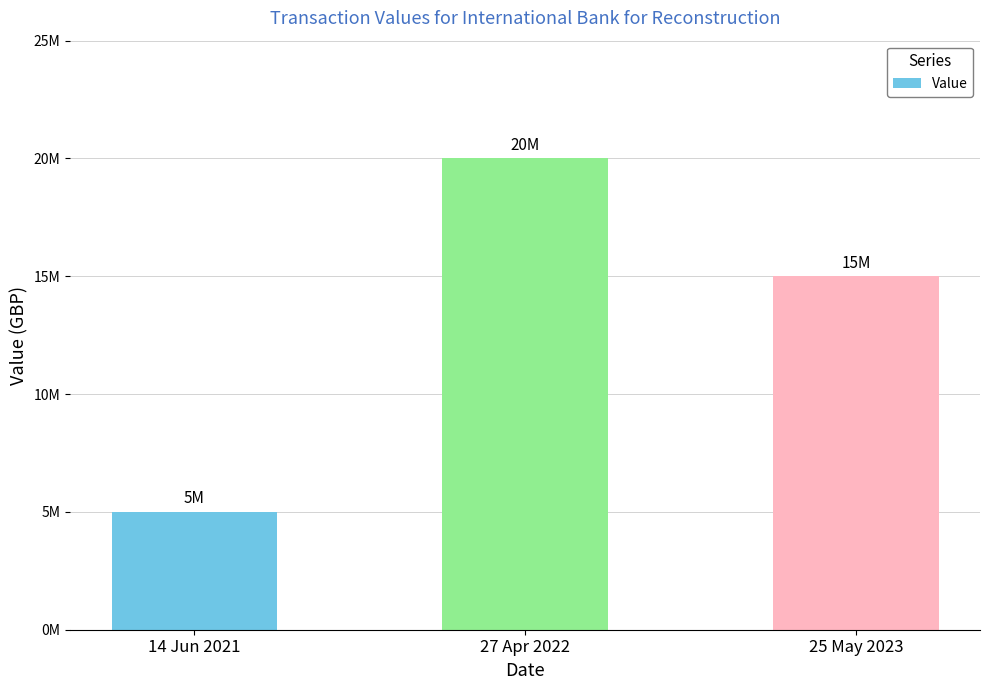

What is the maximum value shown in the chart?

20000000